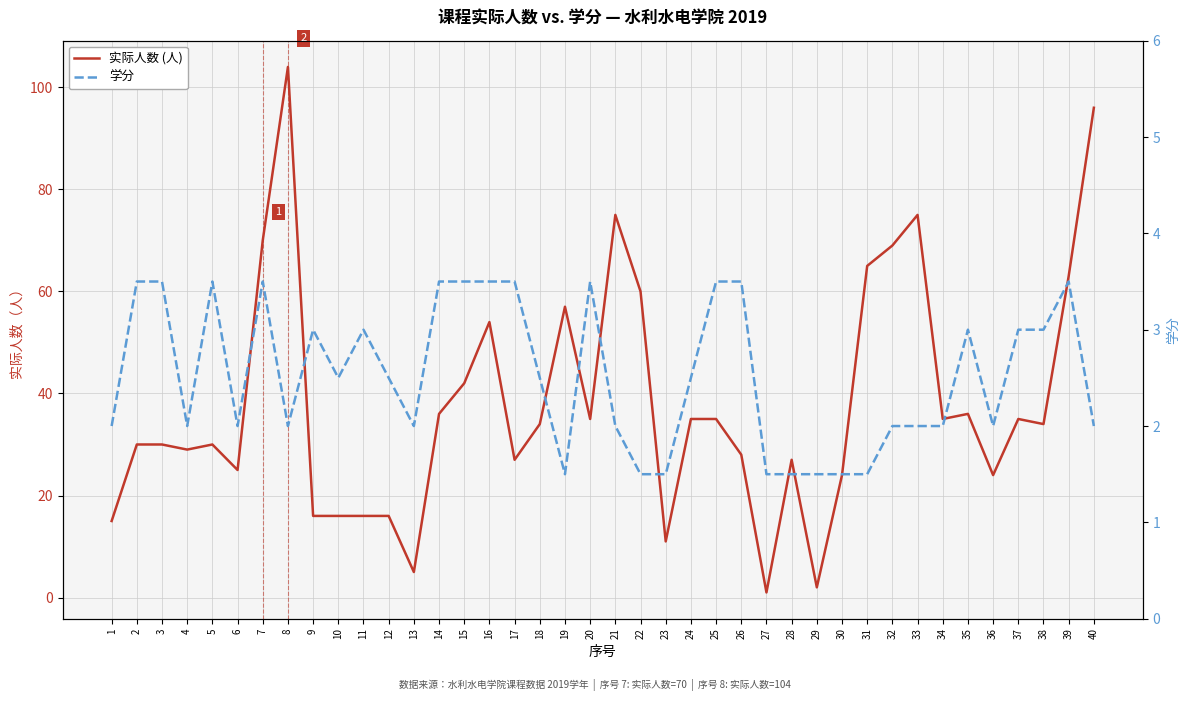

Reading right to left, transcribe all the data shown in this chart.

实际人数 (人): 40=96.0	39=63.0	38=34.0	37=35.0	36=24.0	35=36.0	34=35.0	33=75.0	32=69.0	31=65.0	30=24.0	29=2.0	28=27.0	27=1.0	26=28.0	25=35.0	24=35.0	23=11.0	22=60.0	21=75.0	20=35.0	19=57.0	18=34.0	17=27.0	16=54.0	15=42.0	14=36.0	13=5.0	12=16.0	11=16.0	10=16.0	9=16.0	8=104.0	7=70.0	6=25.0	5=30.0	4=29.0	3=30.0	2=30.0	1=15.0
学分: 40=2.0	39=3.5	38=3.0	37=3.0	36=2.0	35=3.0	34=2.0	33=2.0	32=2.0	31=1.5	30=1.5	29=1.5	28=1.5	27=1.5	26=3.5	25=3.5	24=2.5	23=1.5	22=1.5	21=2.0	20=3.5	19=1.5	18=2.5	17=3.5	16=3.5	15=3.5	14=3.5	13=2.0	12=2.5	11=3.0	10=2.5	9=3.0	8=2.0	7=3.5	6=2.0	5=3.5	4=2.0	3=3.5	2=3.5	1=2.0